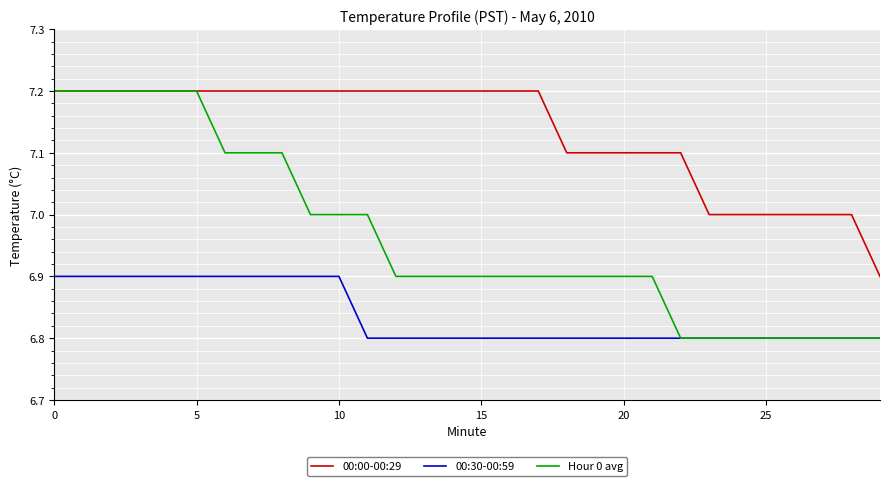

True or false: 00:30-00:59 and 00:00-00:29 intersect in this chart.

False